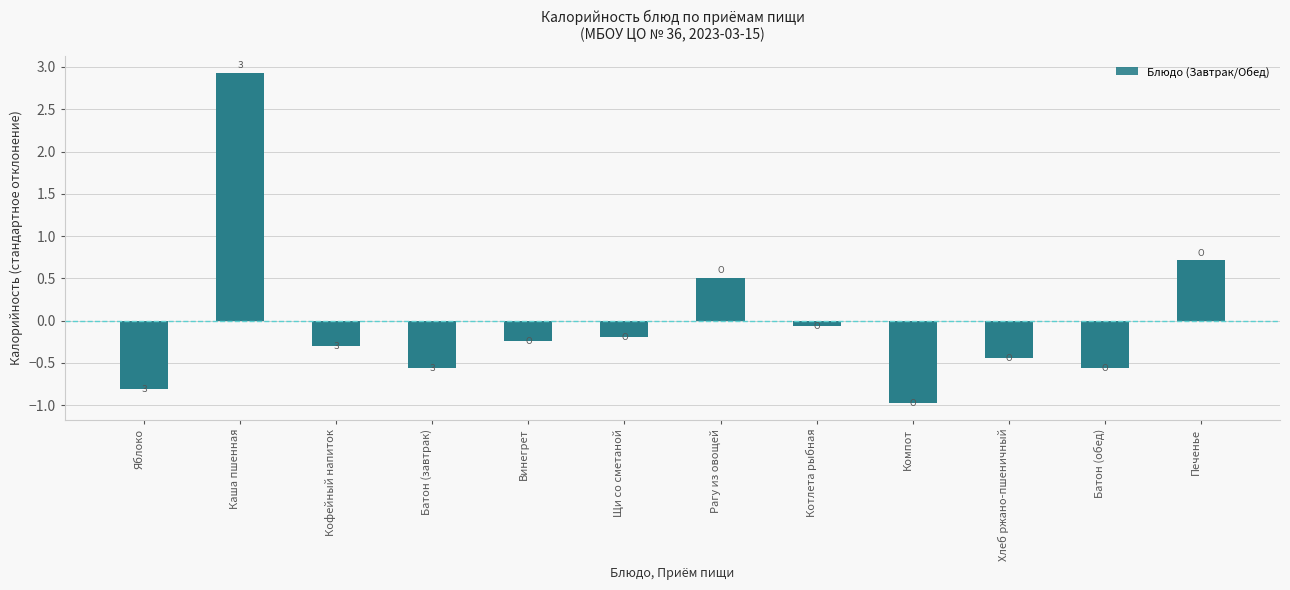

Which has a higher value, Батон (завтрак) or Каша пшенная?

Каша пшенная